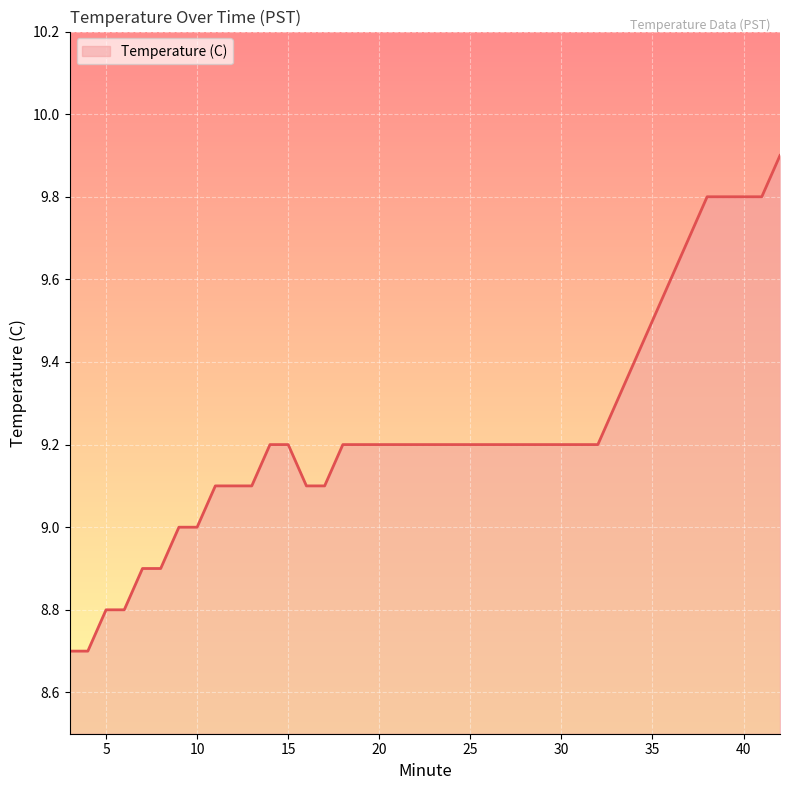

What is the minimum value shown in the chart?

8.7